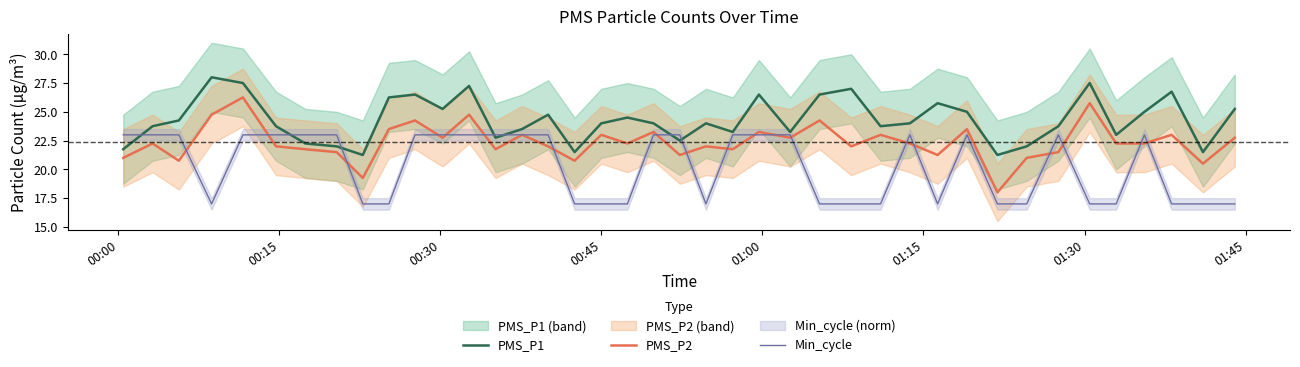

Rank the series by their maximum value, from lowest to highest.

Min_cycle, PMS_P2, PMS_P1